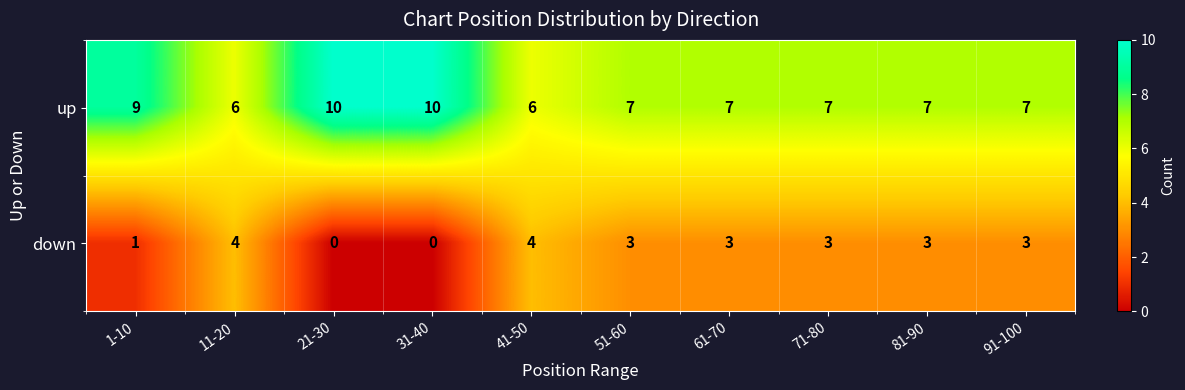

Reading right to left, list all the values displayed in this chart.

up: 7	7	7	7	7	6	10	10	6	9
down: 3	3	3	3	3	4	0	0	4	1